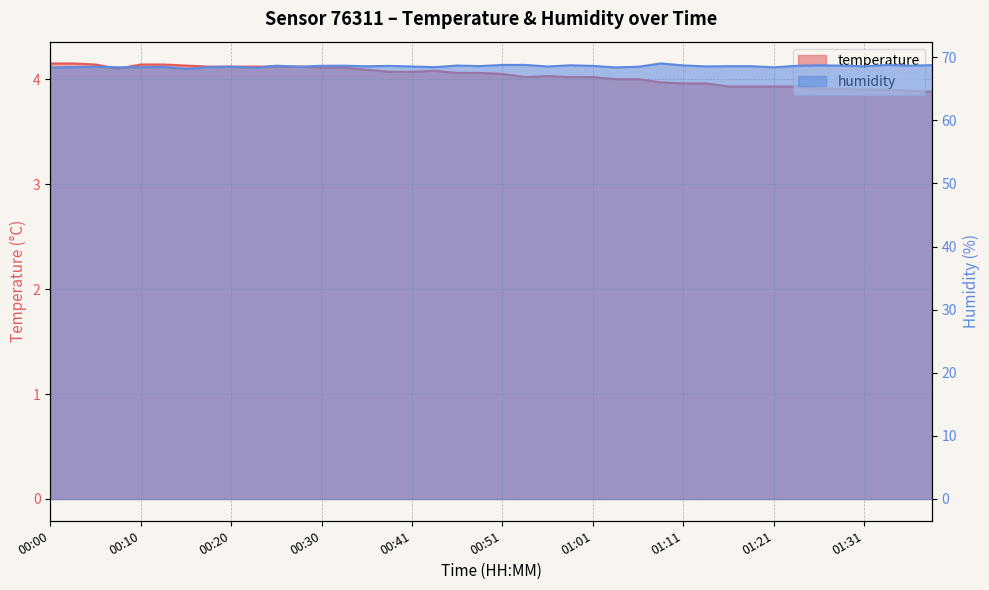

What is the value of the temperature point at the 25th from the left?

4.0